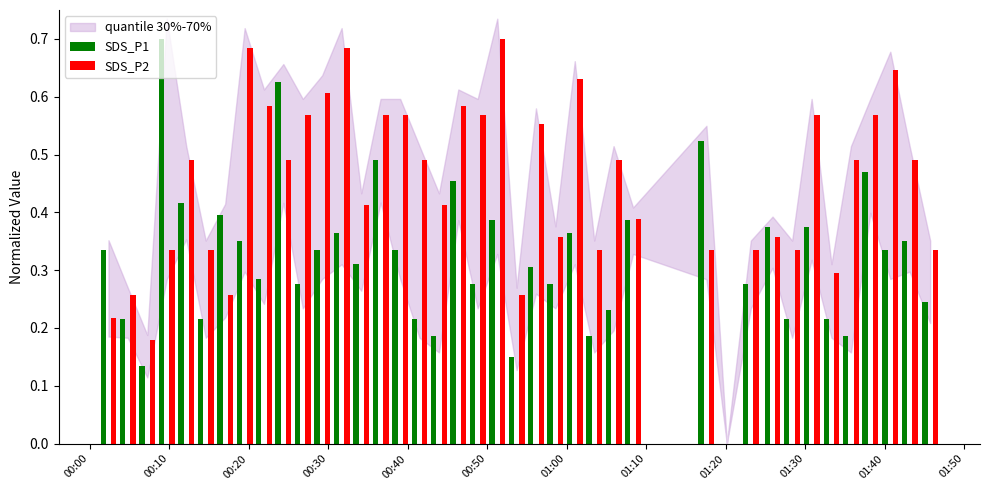

Which series has the largest total across all categories?

SDS_P2